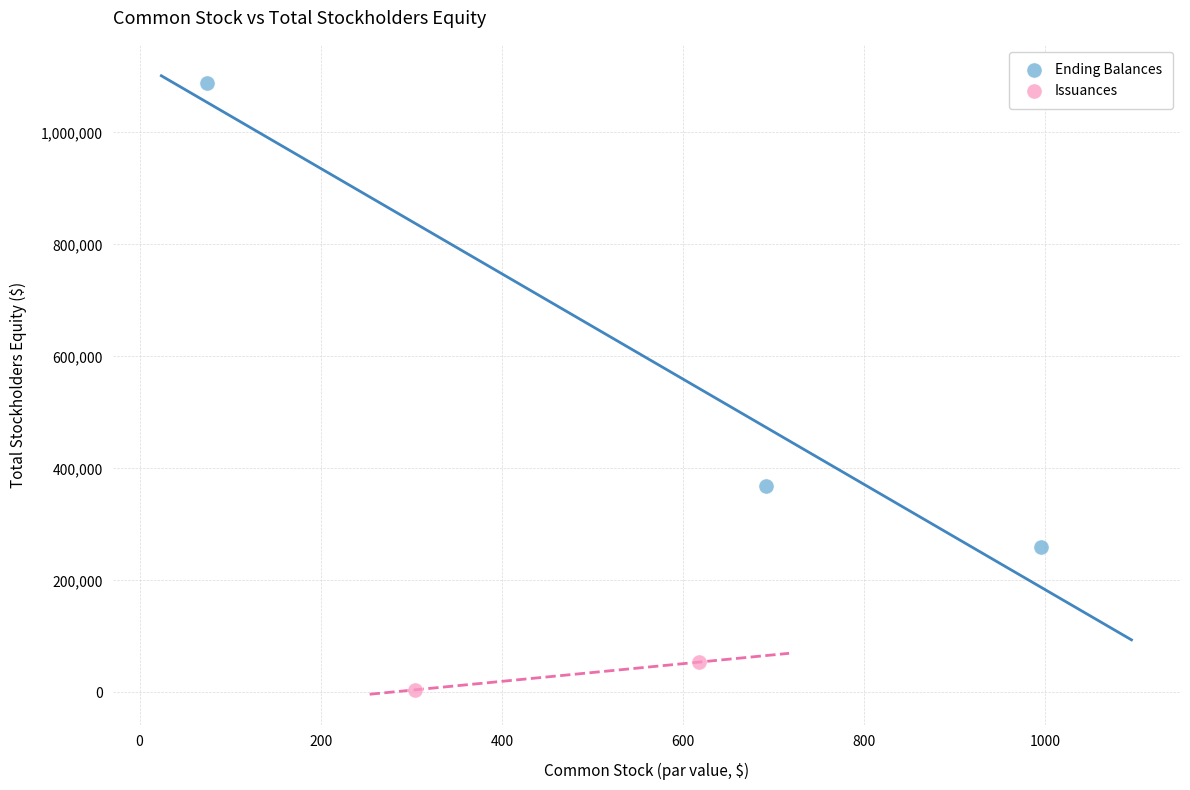

What are all the series names shown in the legend?

Ending Balances, Issuances